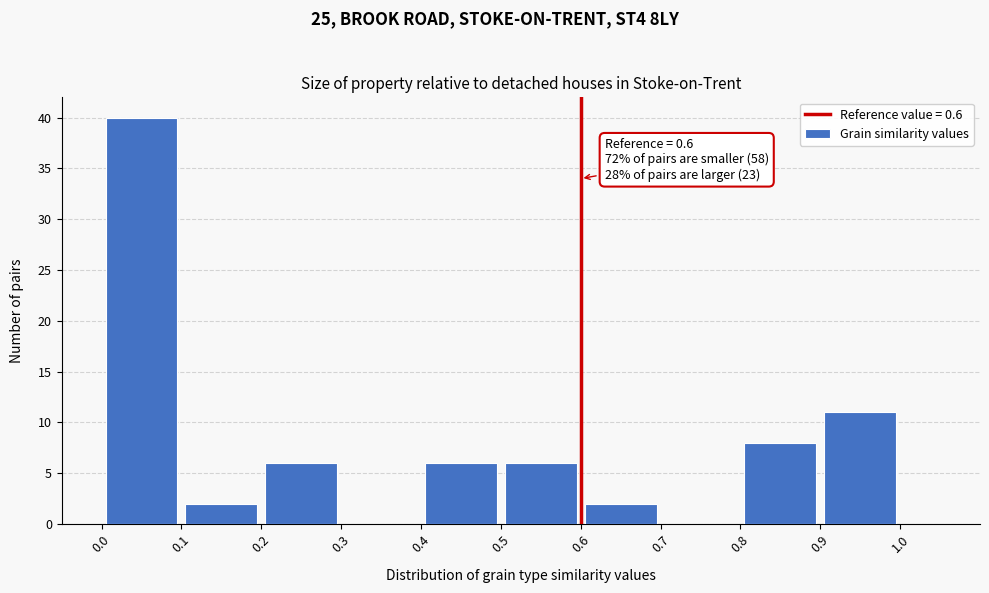

Over which range of the x-axis is the bar tallest?

0.0 to 0.1